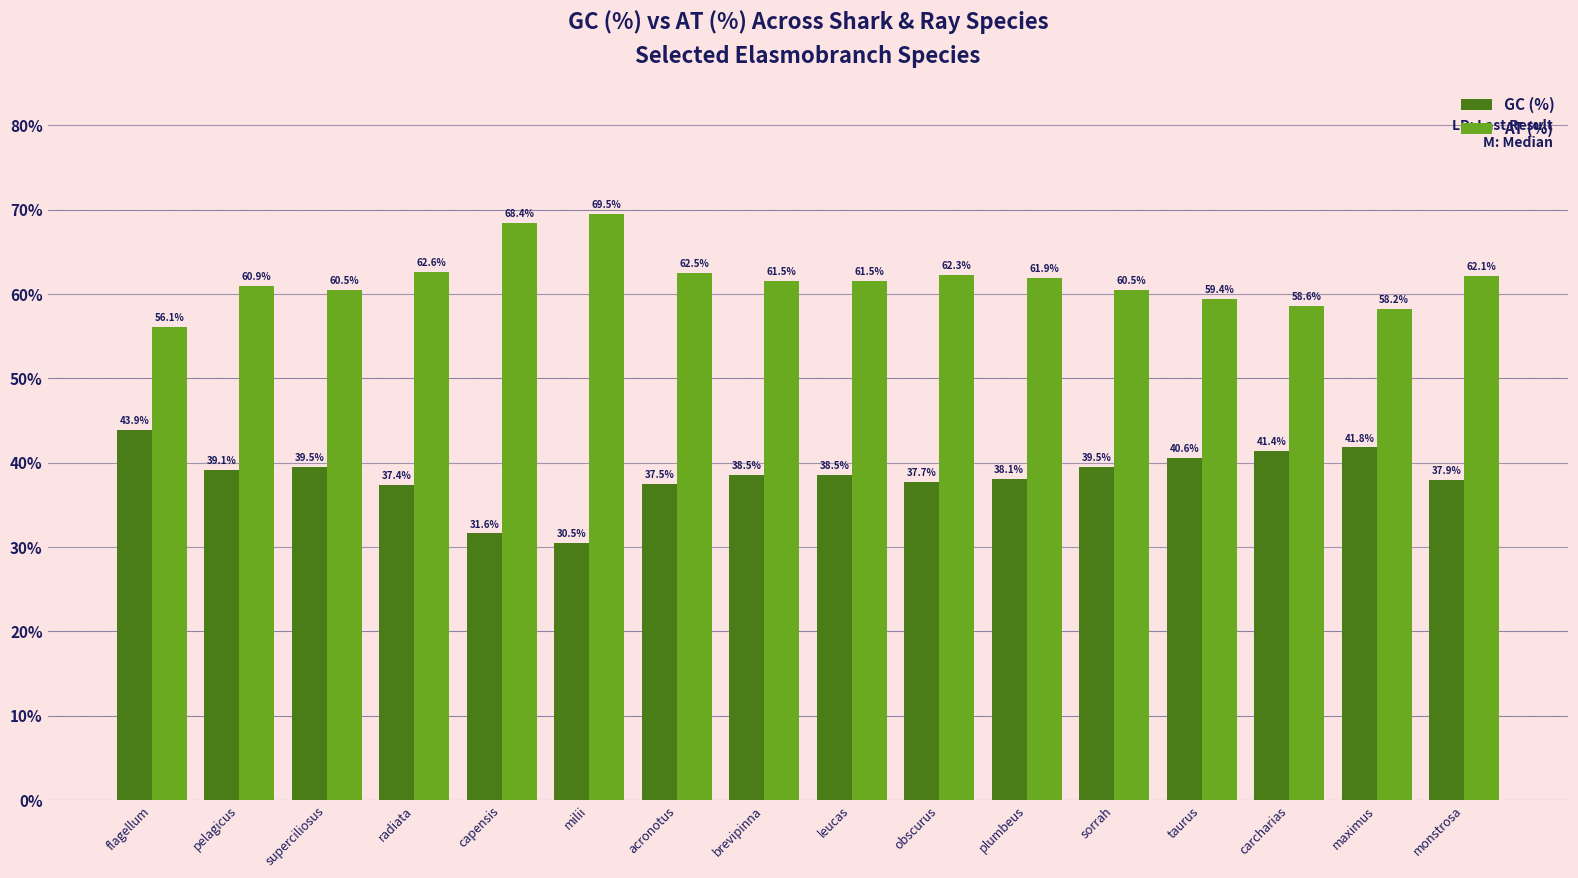

Reading left to right, extract all data points from this chart.

GC (%): 43.9	39.1	39.5	37.4	31.6	30.5	37.5	38.5	38.5	37.7	38.1	39.5	40.6	41.4	41.8	37.9
AT (%): 56.1	60.9	60.5	62.6	68.4	69.5	62.5	61.5	61.5	62.3	61.9	60.5	59.4	58.6	58.2	62.1